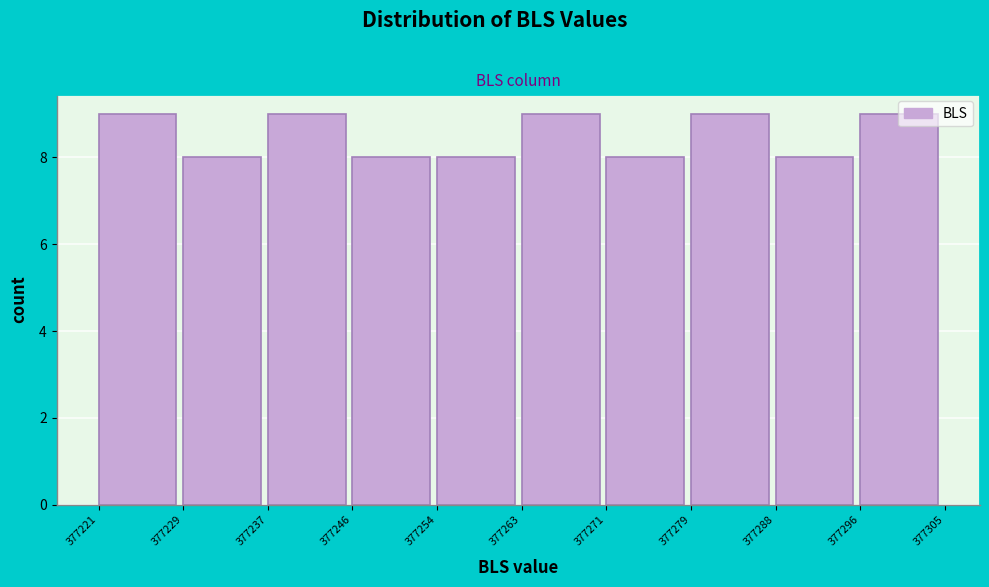

Reading left to right, list every bar in this chart as the range it spans on the x-axis followed by its height. The values are not printed on the chart, so give them approximately, as read against the axis.

377221 to 377229: 9
377229 to 377237: 8
377237 to 377246: 9
377246 to 377254: 8
377254 to 377263: 8
377263 to 377271: 9
377271 to 377279: 8
377279 to 377288: 9
377288 to 377296: 8
377296 to 377305: 9